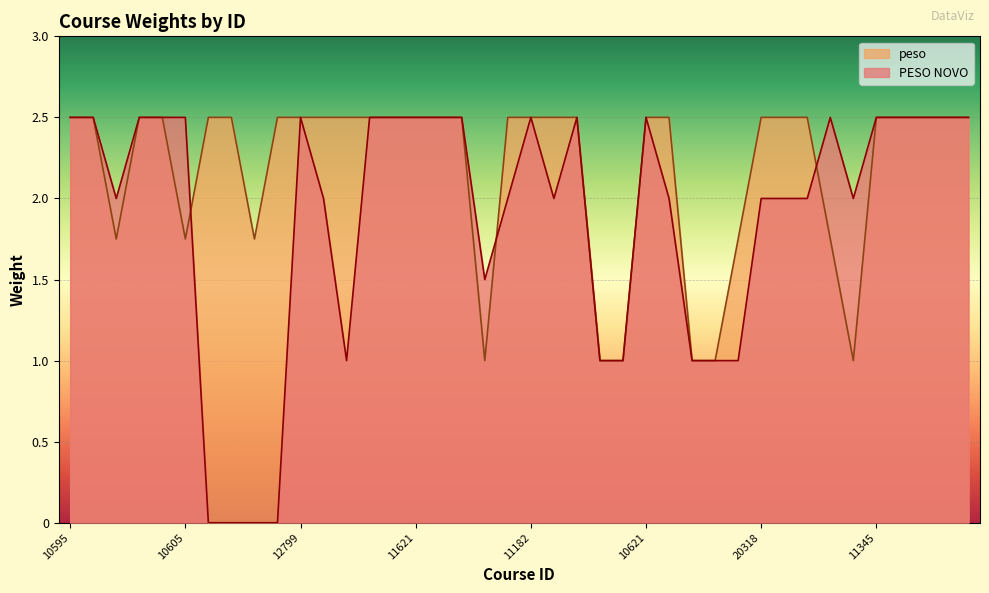

True or false: PESO NOVO and peso cross at least once.

True